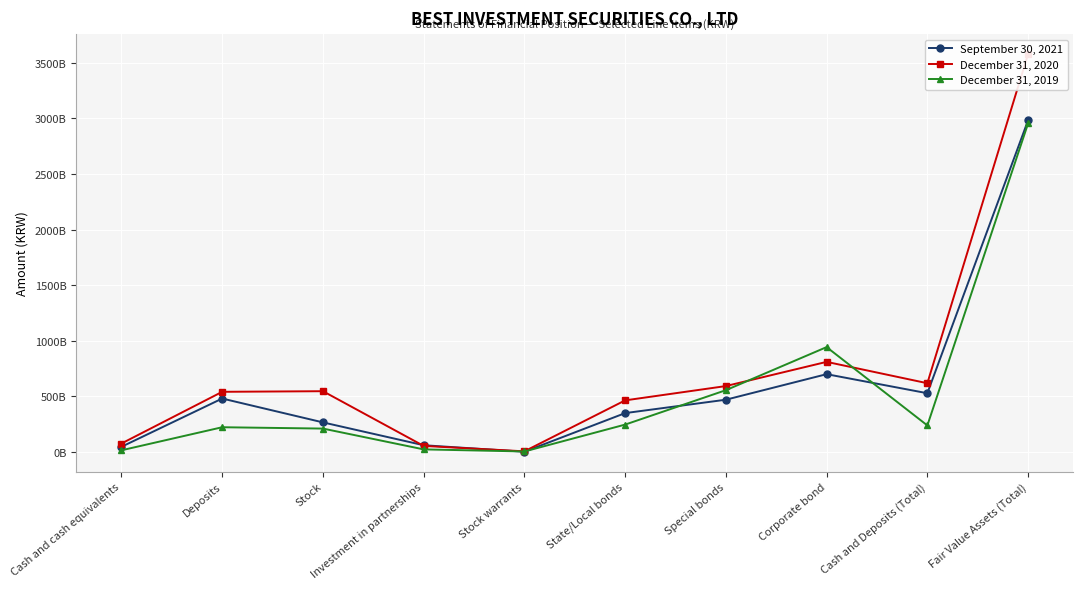

Is this an area chart (filled region under the line)?

No